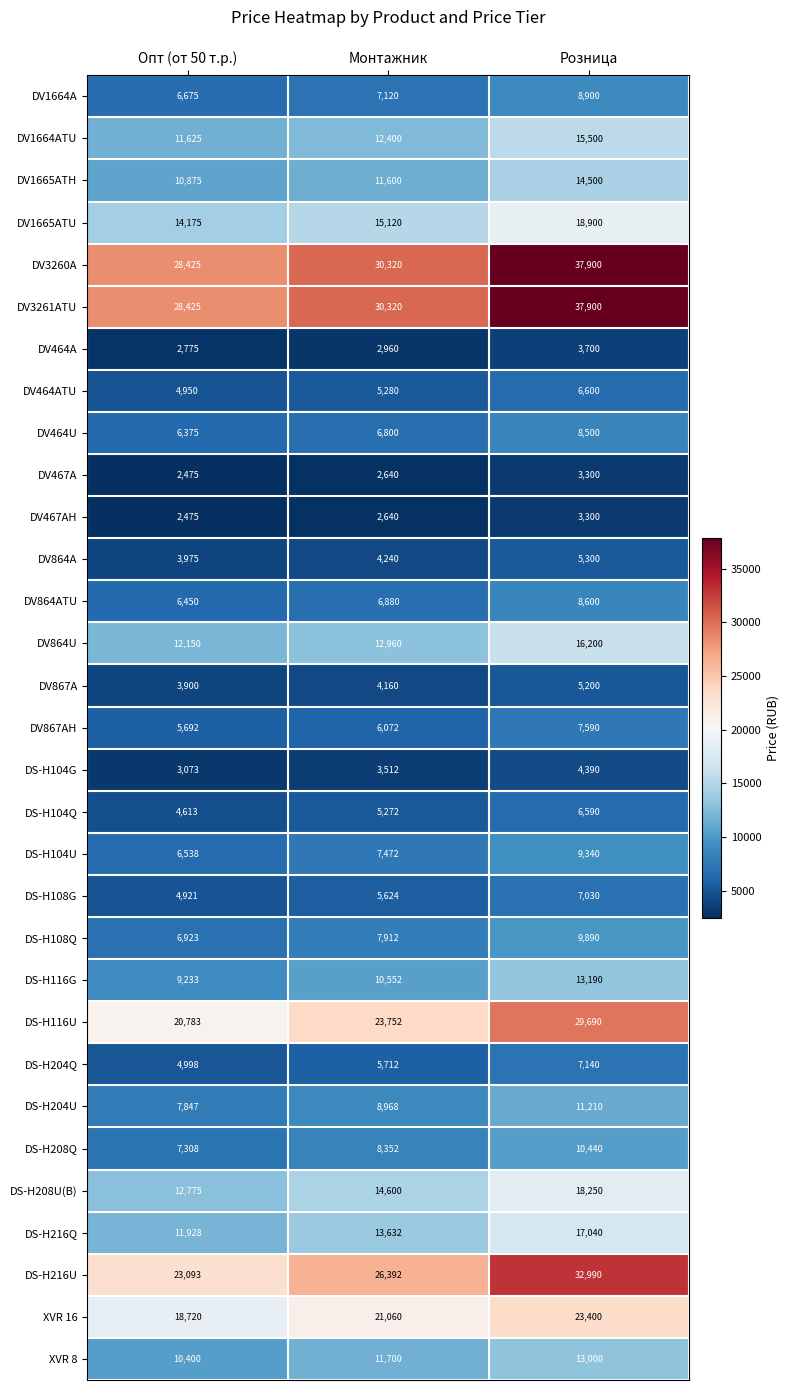

Which label corresponds to the smallest value in the chart?

Опт (от 50 т.р.)